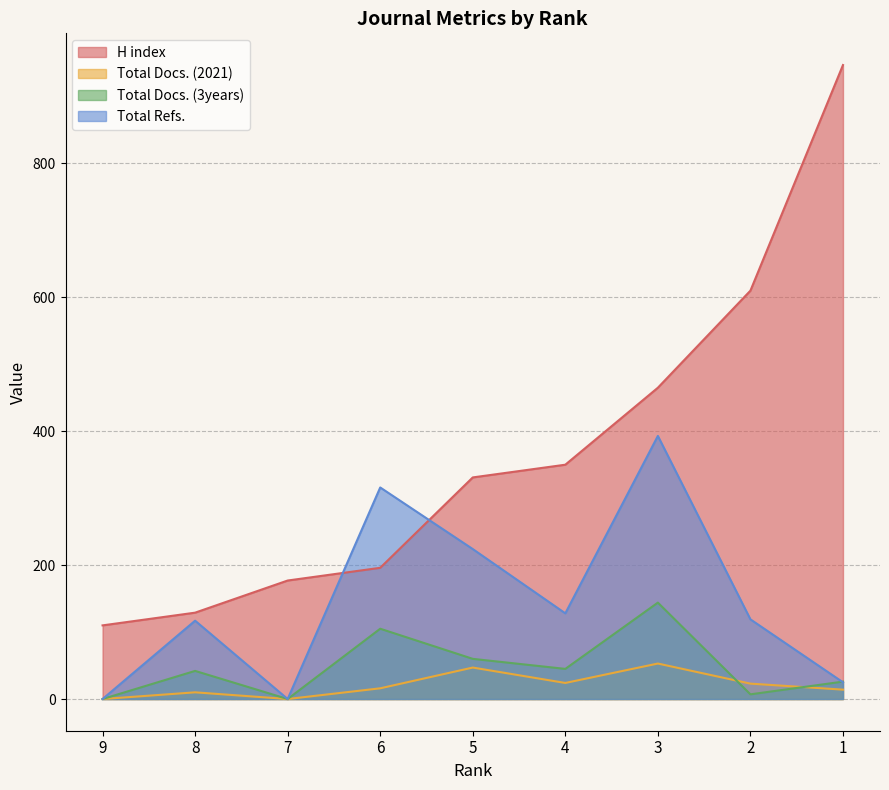

How many values in Total Docs. (3years) are above zero?

7